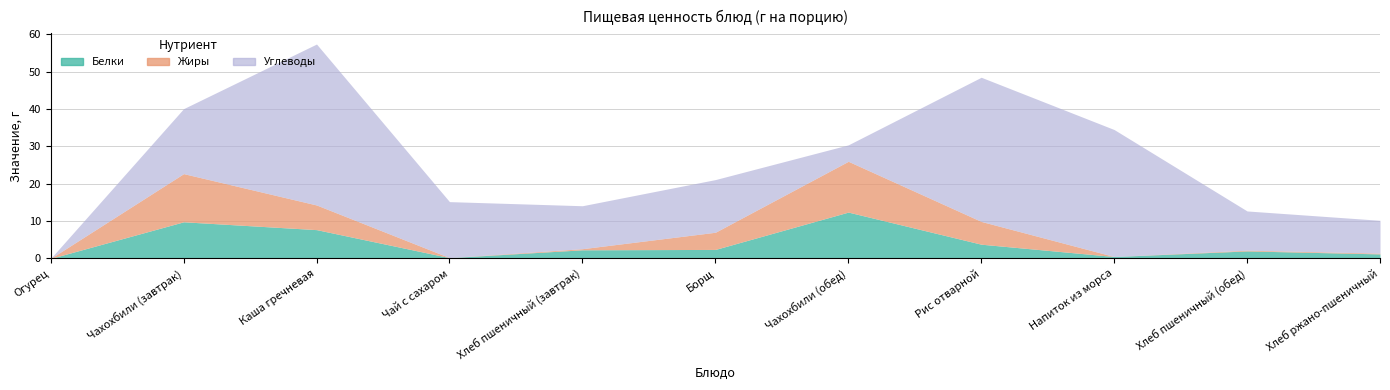

The Углеводы series shows 17.4 at Чахохбили (завтрак). True or false?

True